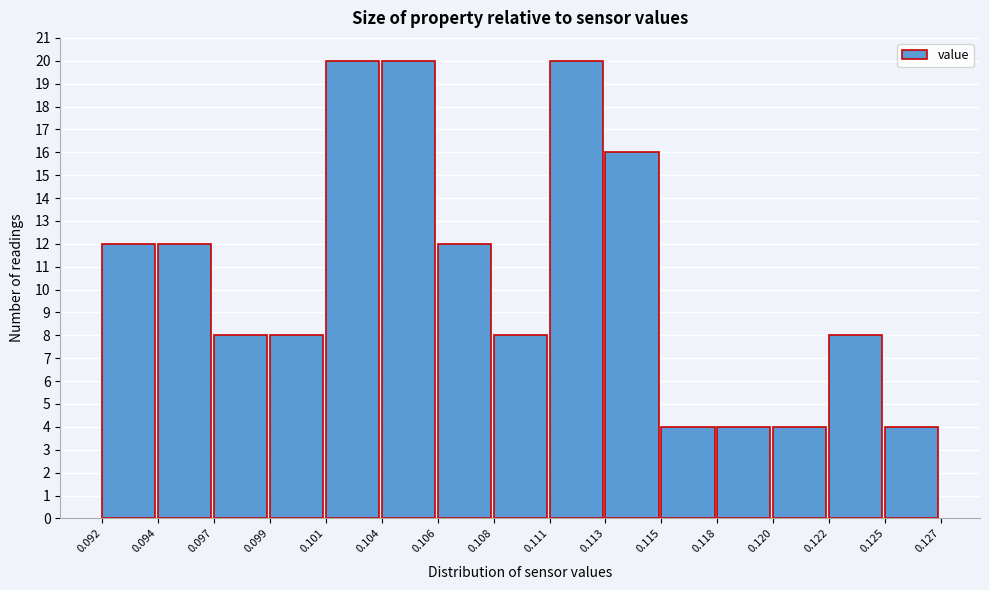

Reading left to right, transcribe this chart: for each bar, give the range it covers on the x-axis and its height. The values are not printed on the chart, so give them approximately, as read against the axis.

0.092 to 0.094: 12
0.094 to 0.097: 12
0.097 to 0.099: 8
0.099 to 0.101: 8
0.101 to 0.104: 20
0.104 to 0.106: 20
0.106 to 0.108: 12
0.108 to 0.111: 8
0.111 to 0.113: 20
0.113 to 0.115: 16
0.115 to 0.118: 4
0.118 to 0.120: 4
0.120 to 0.122: 4
0.122 to 0.125: 8
0.125 to 0.127: 4